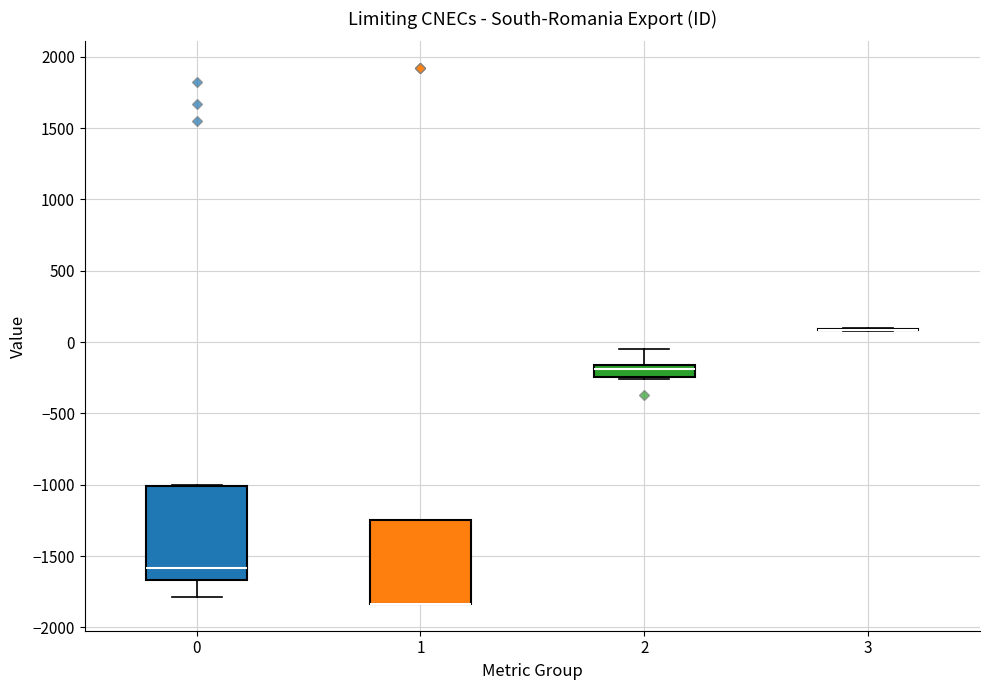

Which box is the tallest, from its lower edge to its upper edge?

0